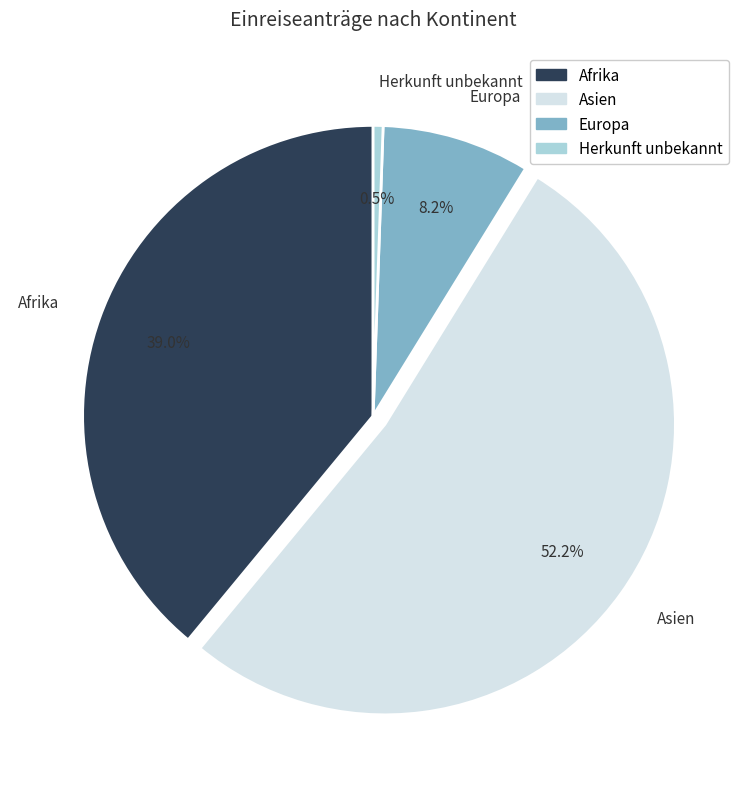

What percentage is the Asien slice, to the nearest percent?

52%